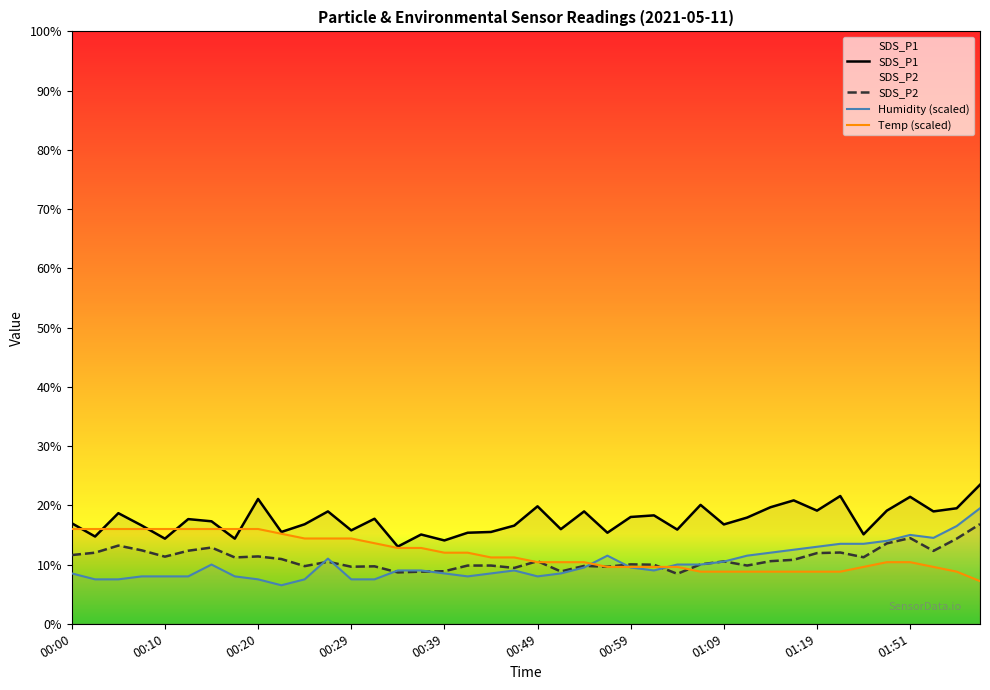

Which series has the largest total across all categories?

SDS_P1